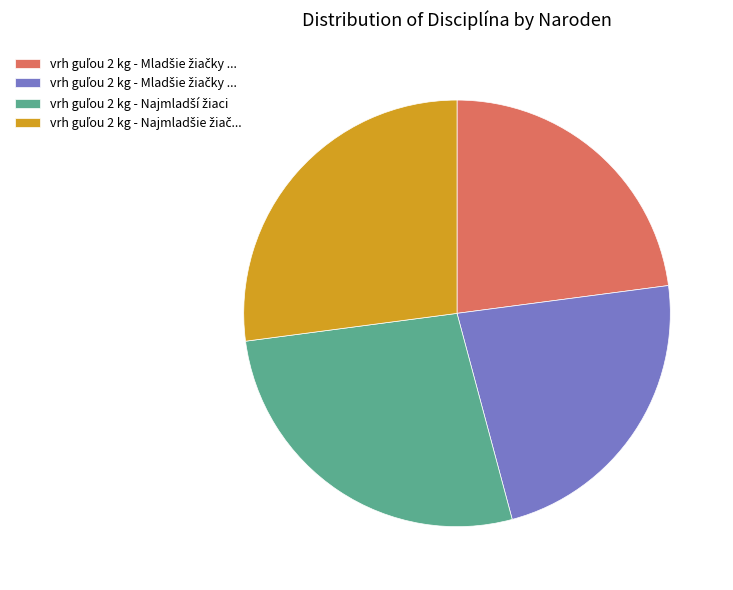

Is there a majority slice in this chart?

No